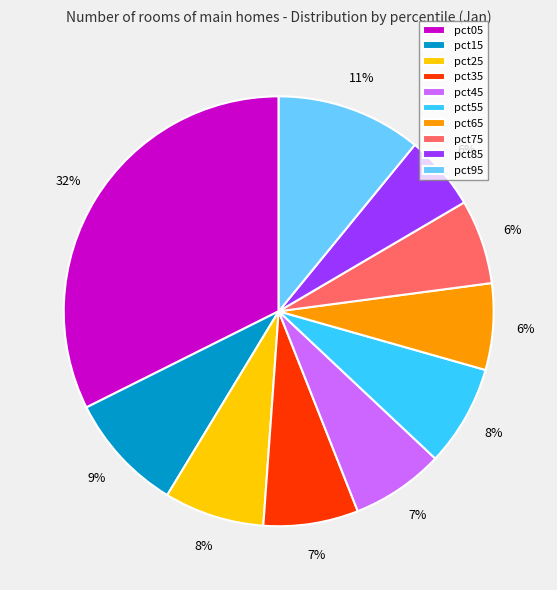

How many segments does this pie chart have?

10